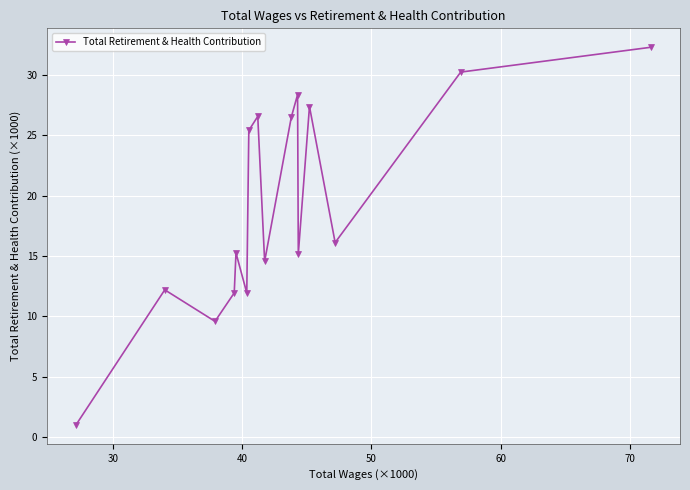

What is the value of the 9th point from the left?

14.6